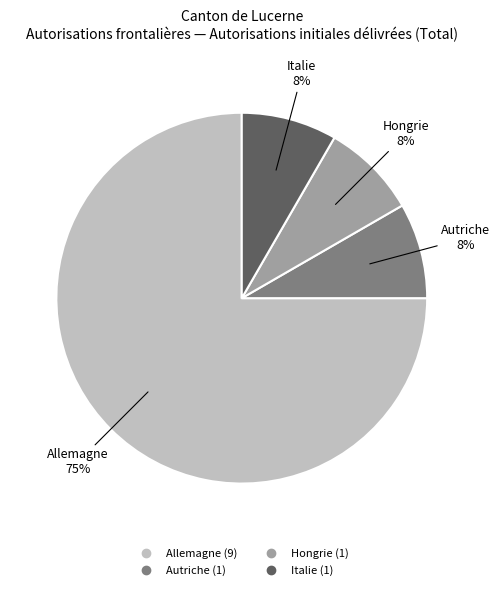

Is there any slice that represents more than half of the pie?

Yes